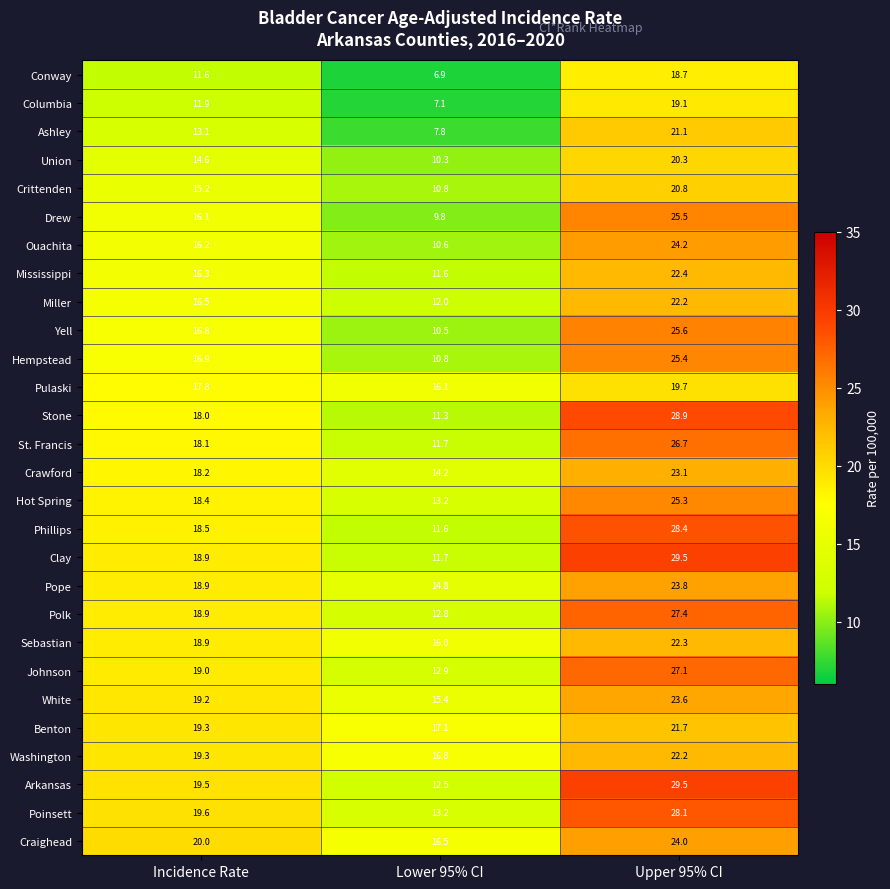

Which series has the largest range (max minus min)?

Clay